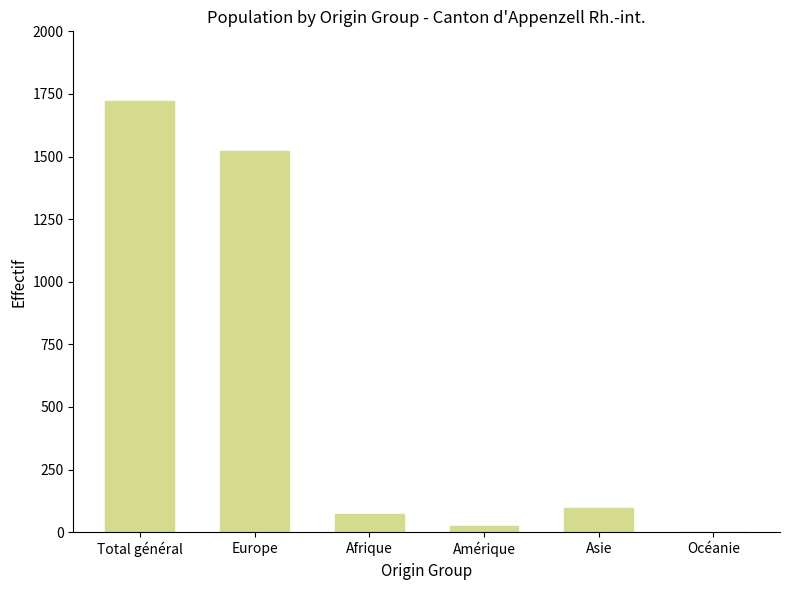

What is the sum of all values?

3439